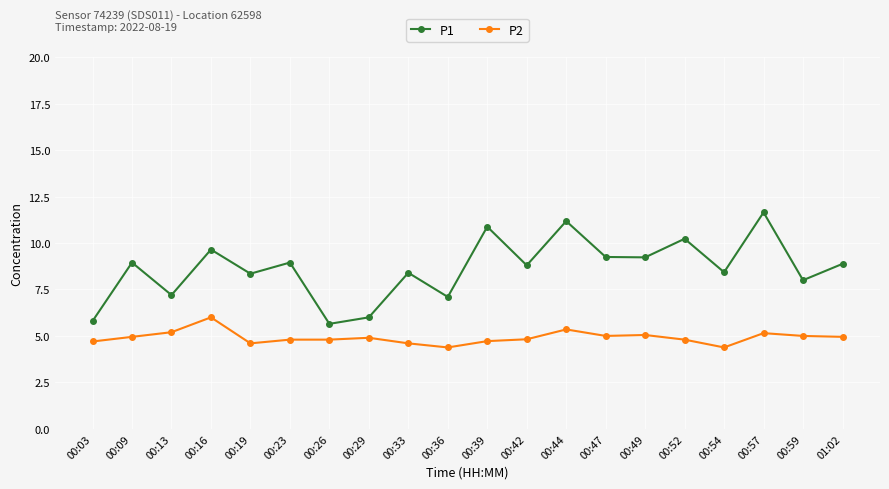

What is the label of the 9th point from the right?

00:42